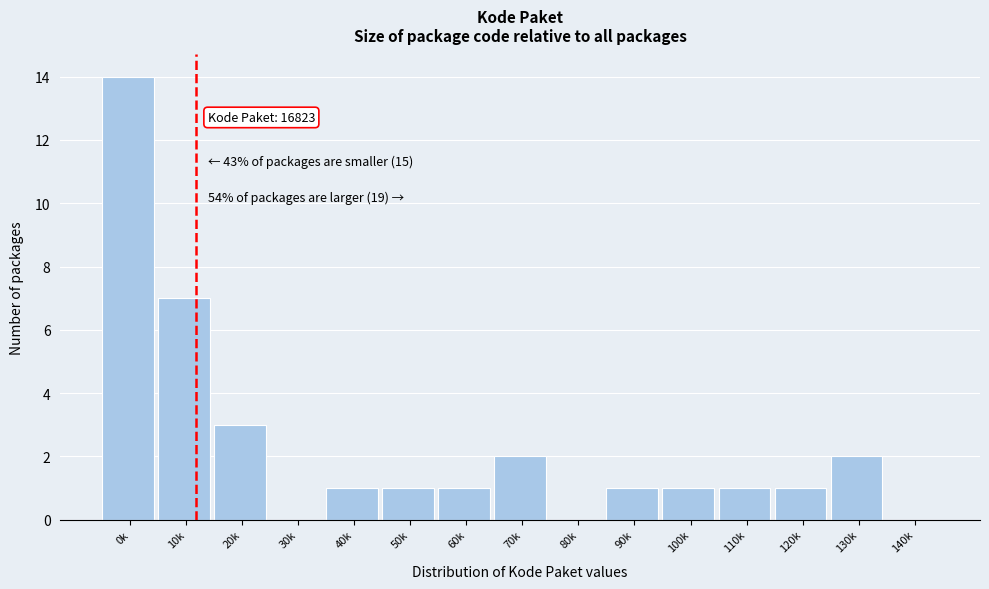

Reading left to right, list all the values displayed in this chart.

0k=14	10k=7	20k=3	30k=0	40k=1	50k=1	60k=1	70k=2	80k=0	90k=1	100k=1	110k=1	120k=1	130k=2	140k=0